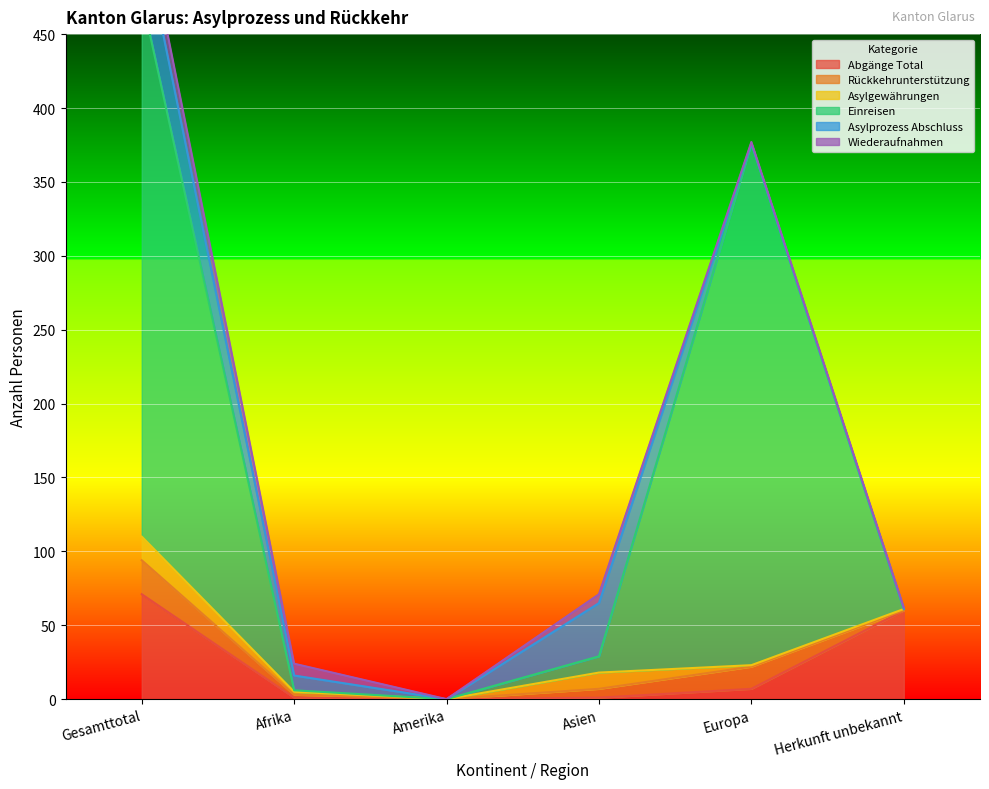

Which label corresponds to the largest value in the chart?

Gesamttotal